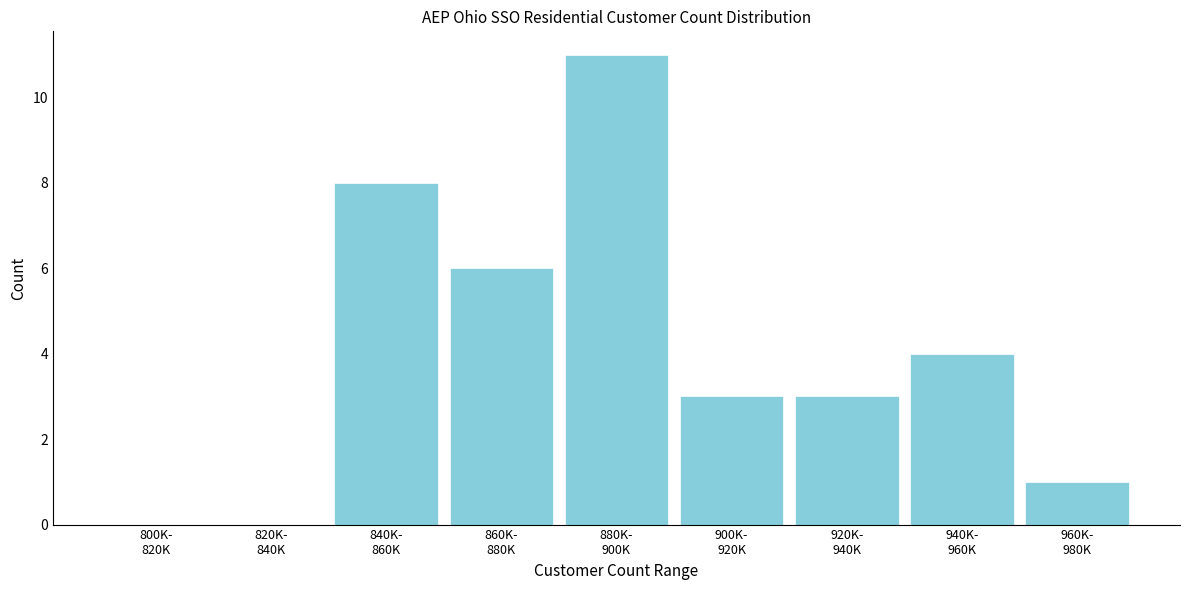

What is the maximum value shown in the chart?

11